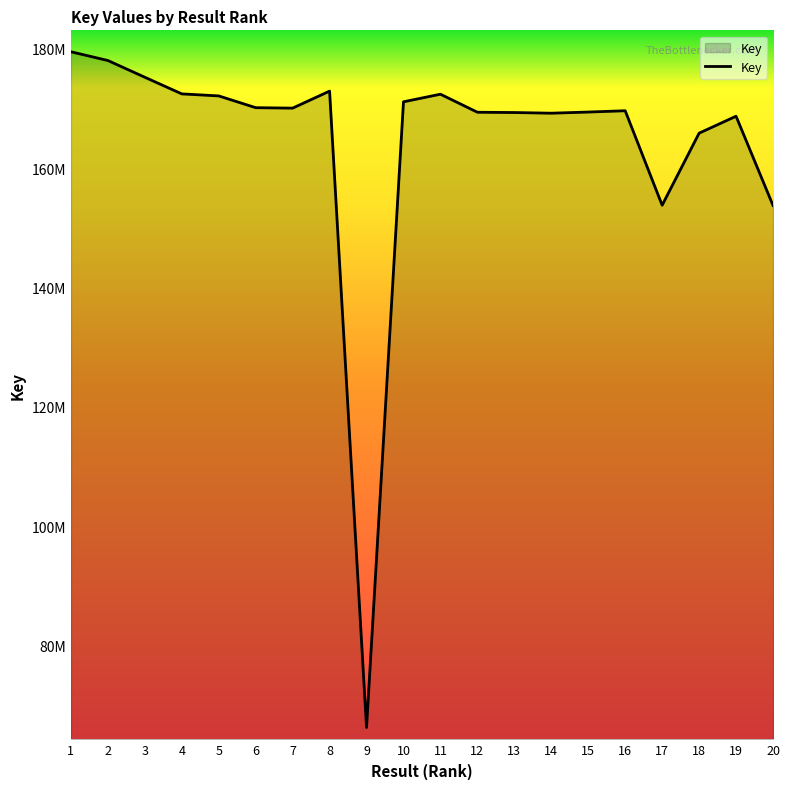

Is this an area chart (filled region under the line)?

Yes